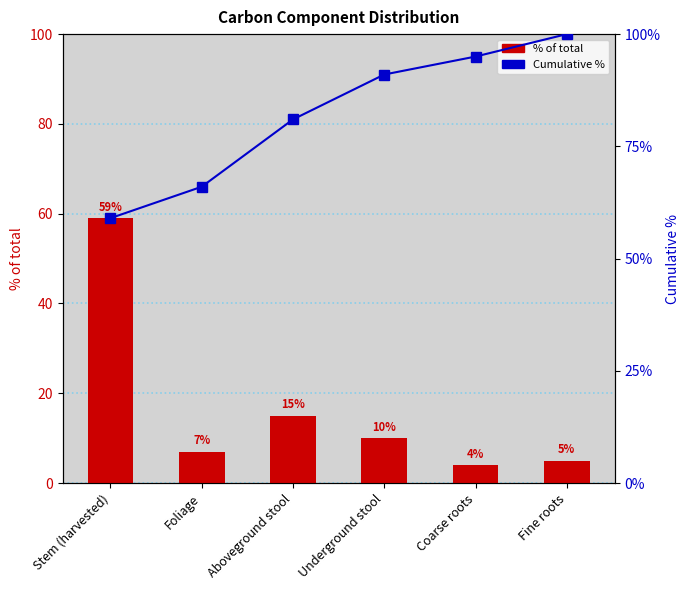

Which series contains the lowest Y value?

% of total